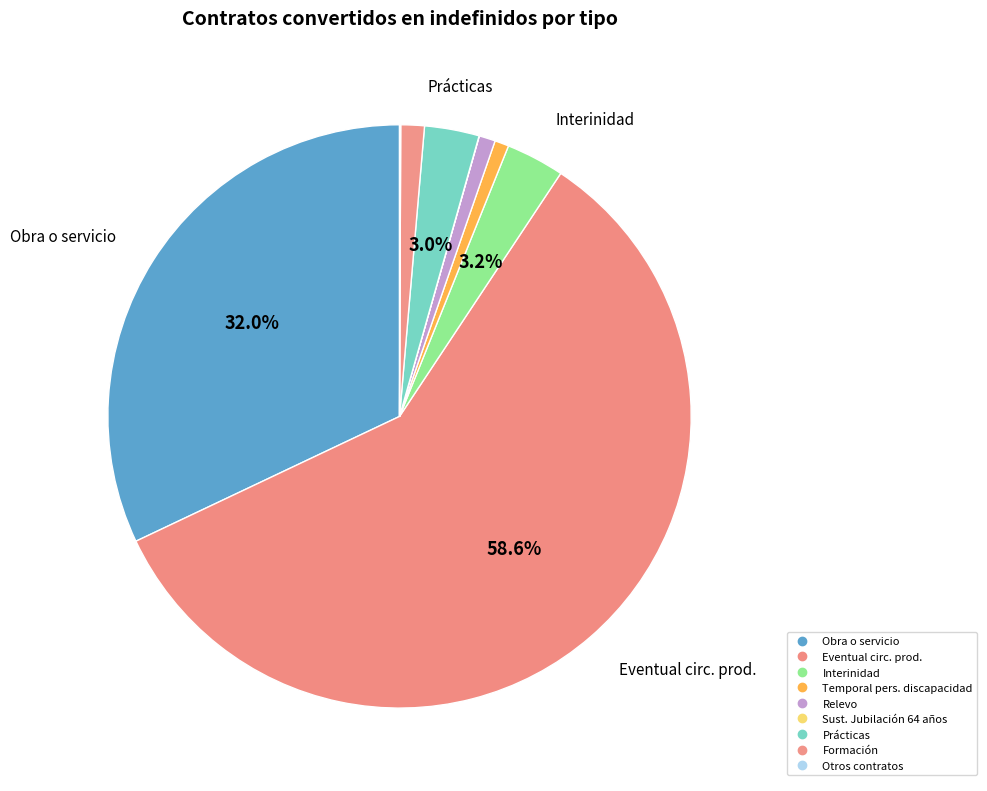

How much of the chart is everything except Interinidad?

96.8%